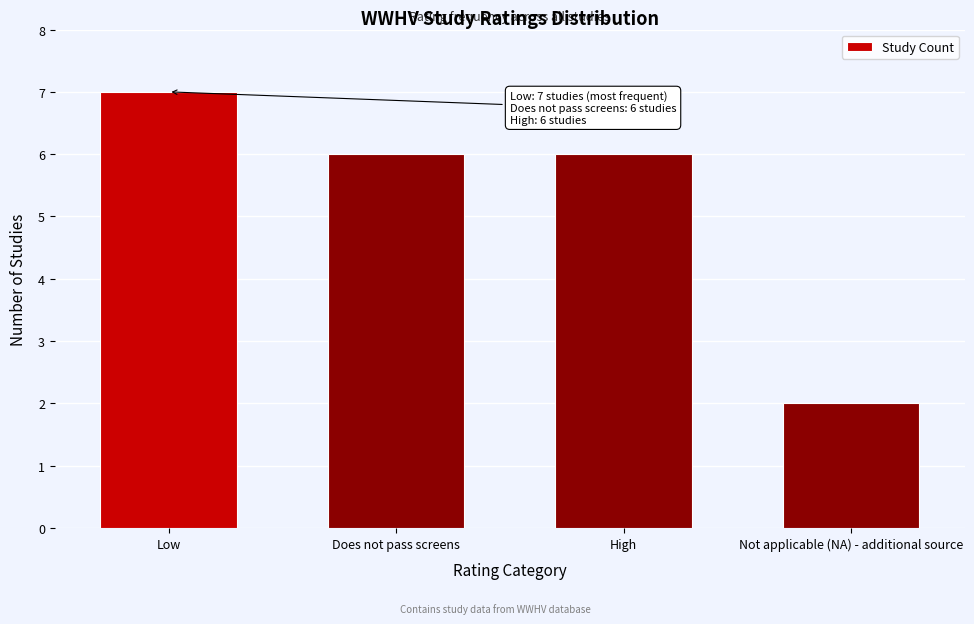

Reading right to left, what are all the values shown in this chart?

Not applicable (NA) - additional source=2	High=6	Does not pass screens=6	Low=7